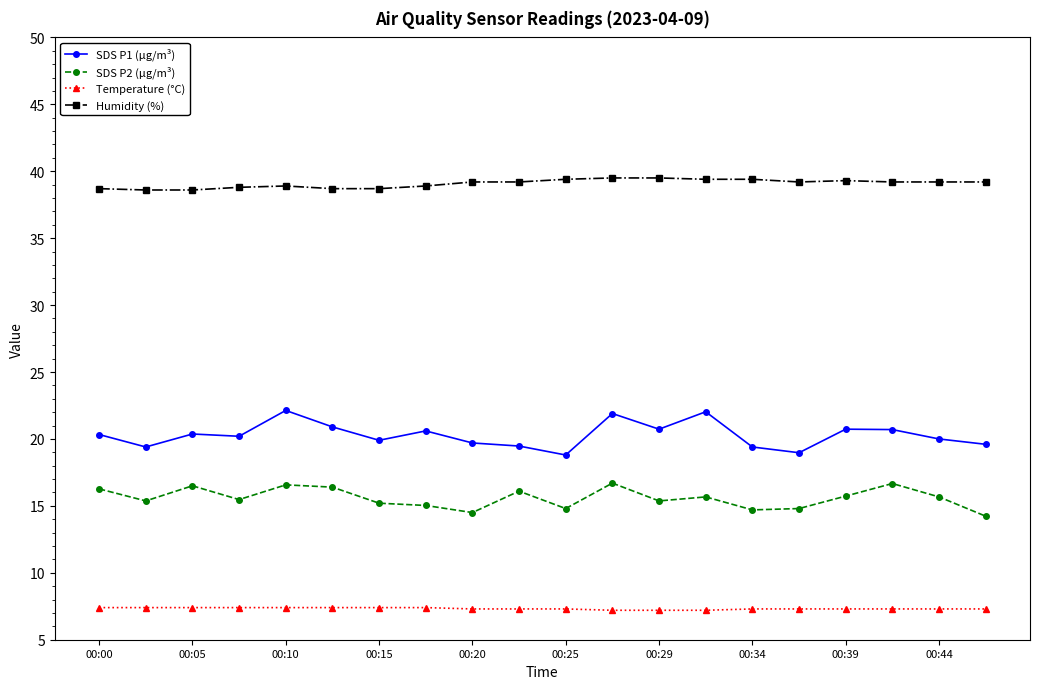

What is the value of the SDS P1 (µg/m³) point at the 7th from the left?

19.9